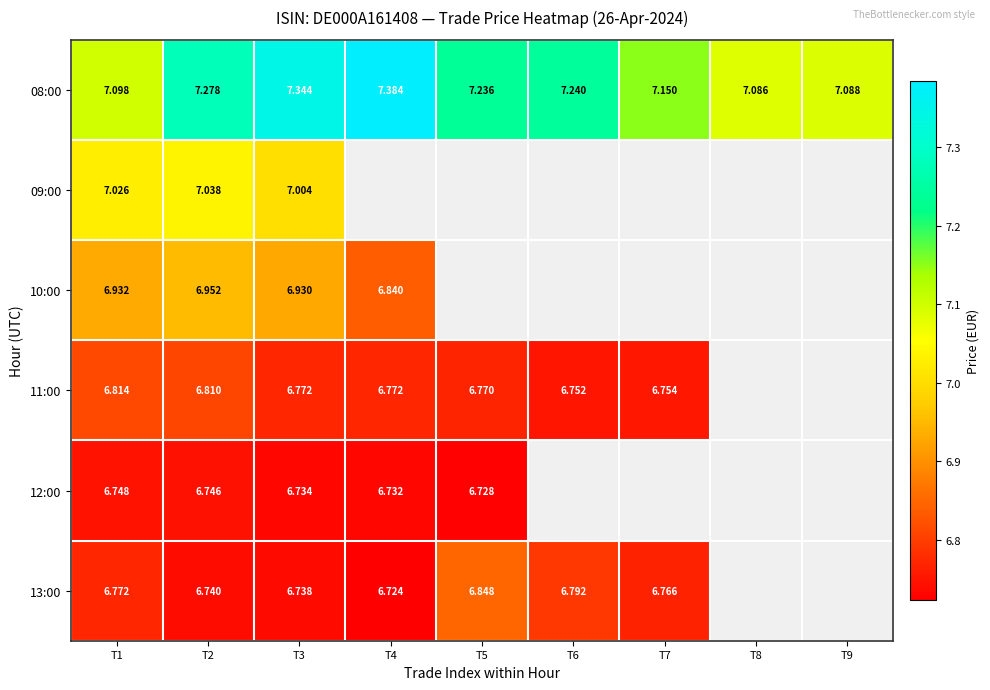

What is the spread (max minus min) of values at T6?

0.5